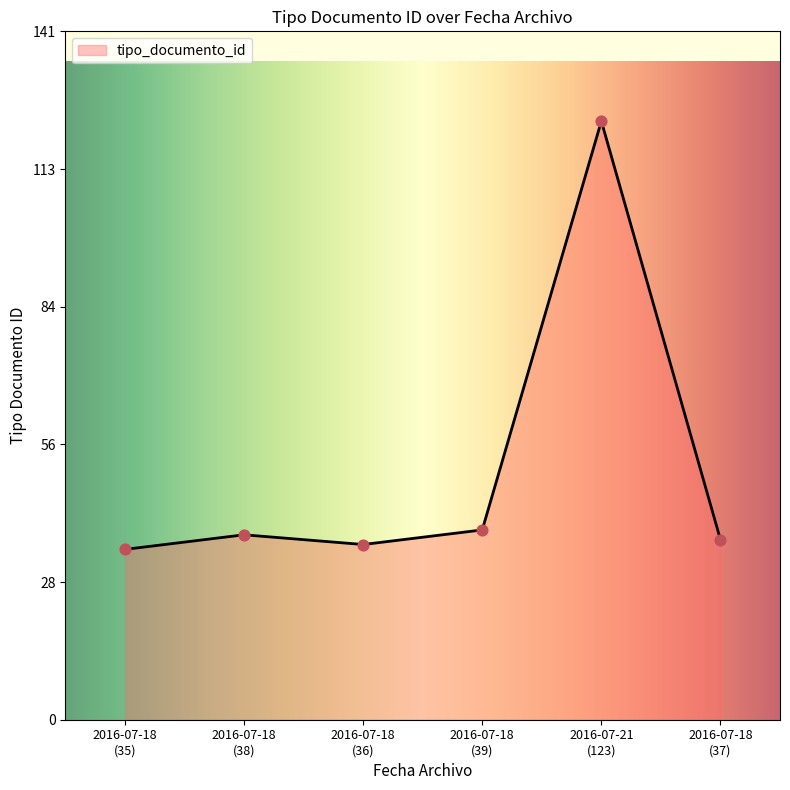

What is the average value?

51